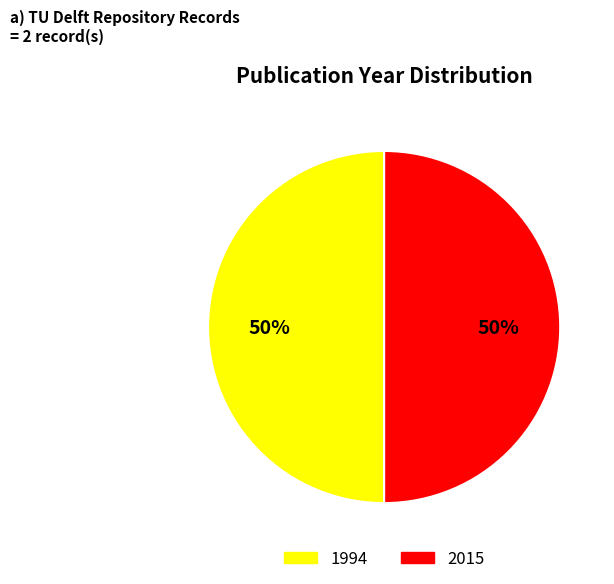

To the nearest percent, what is the average slice percentage?

50%